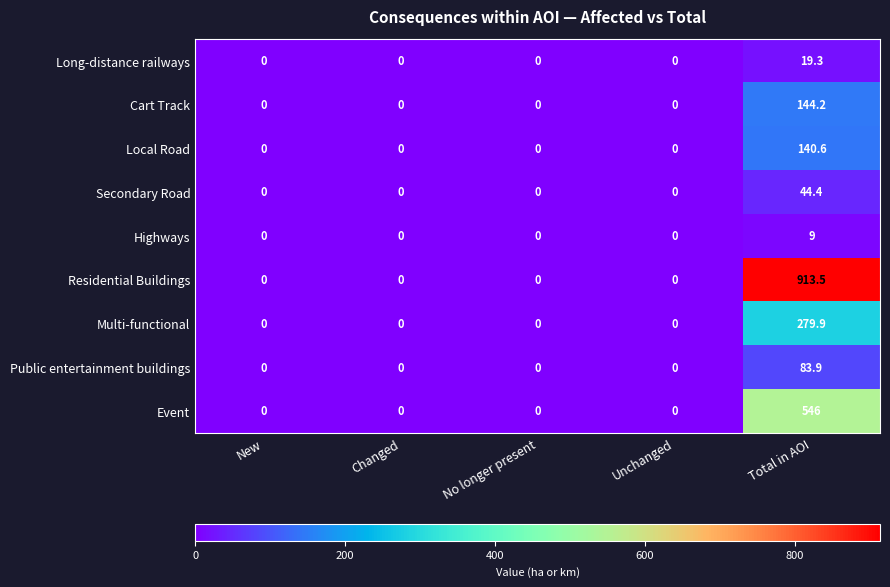

Which category has the highest value in the Residential Buildings series?

Total in AOI